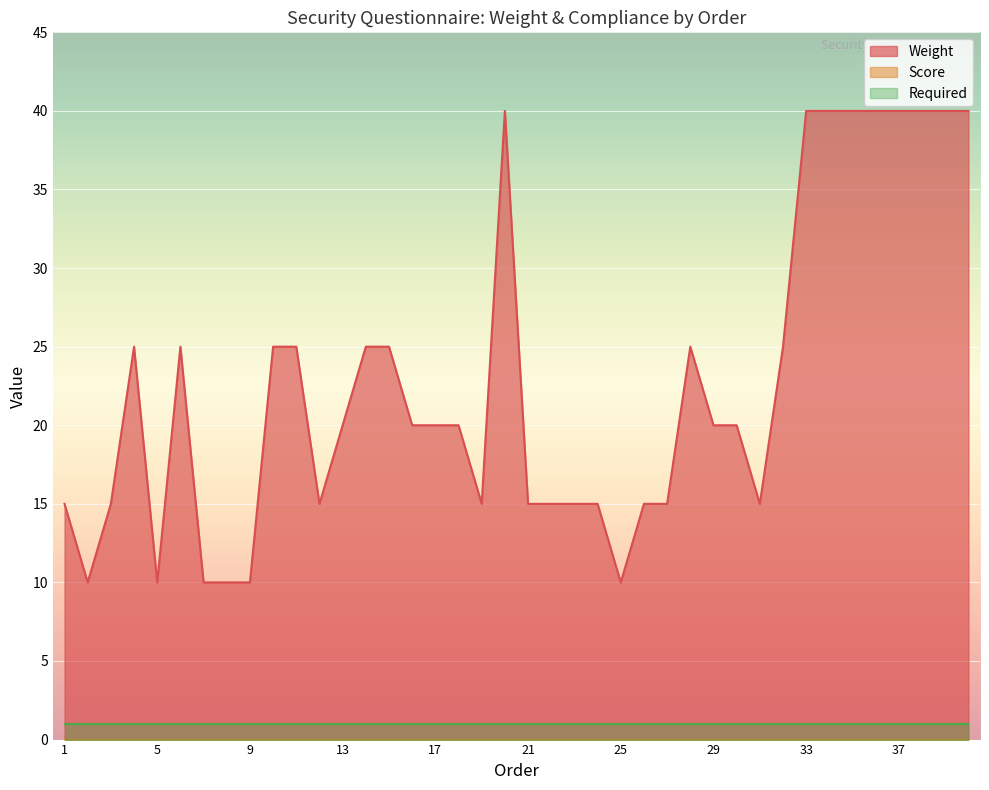

Reading left to right, what are all the values shown in this chart?

Weight: 15	10	15	25	10	25	10	10	10	25	25	15	20	25	25	20	20	20	15	40	15	15	15	15	10	15	15	25	20	20	15	25	40	40	40	40	40	40	40	40
Score: 0	0	0	0	0	0	0	0	0	0	0	0	0	0	0	0	0	0	0	0	0	0	0	0	0	0	0	0	0	0	0	0	0	0	0	0	0	0	0	0
Required: 1	1	1	1	1	1	1	1	1	1	1	1	1	1	1	1	1	1	1	1	1	1	1	1	1	1	1	1	1	1	1	1	1	1	1	1	1	1	1	1